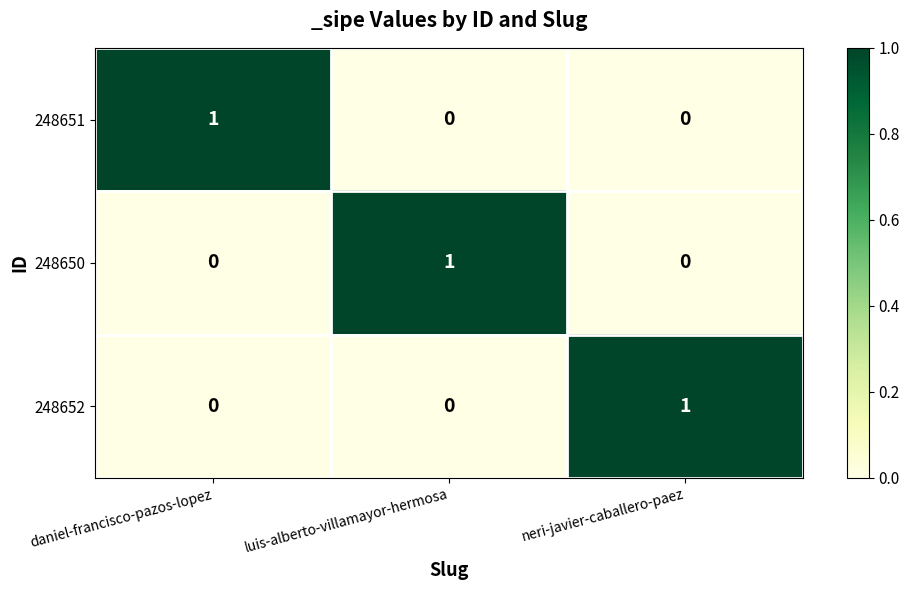

What is the total value across all series at luis-alberto-villamayor-hermosa?

1